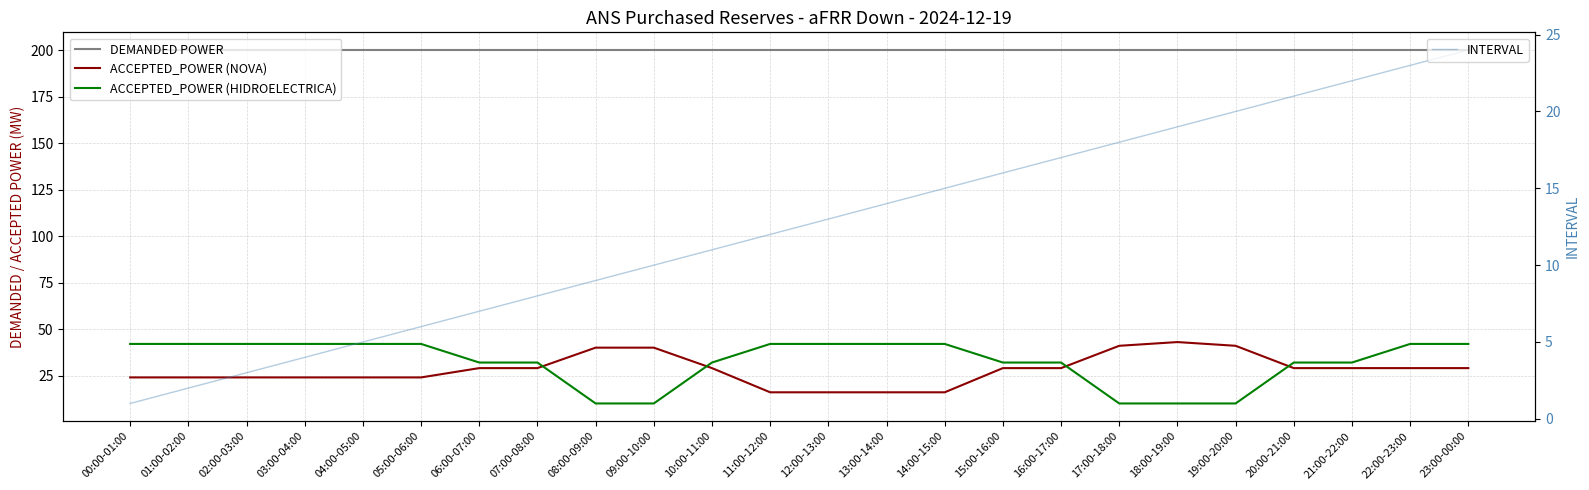

What is the difference between the maximum and minimum values in the ACCEPTED_POWER (NOVA) series?

27